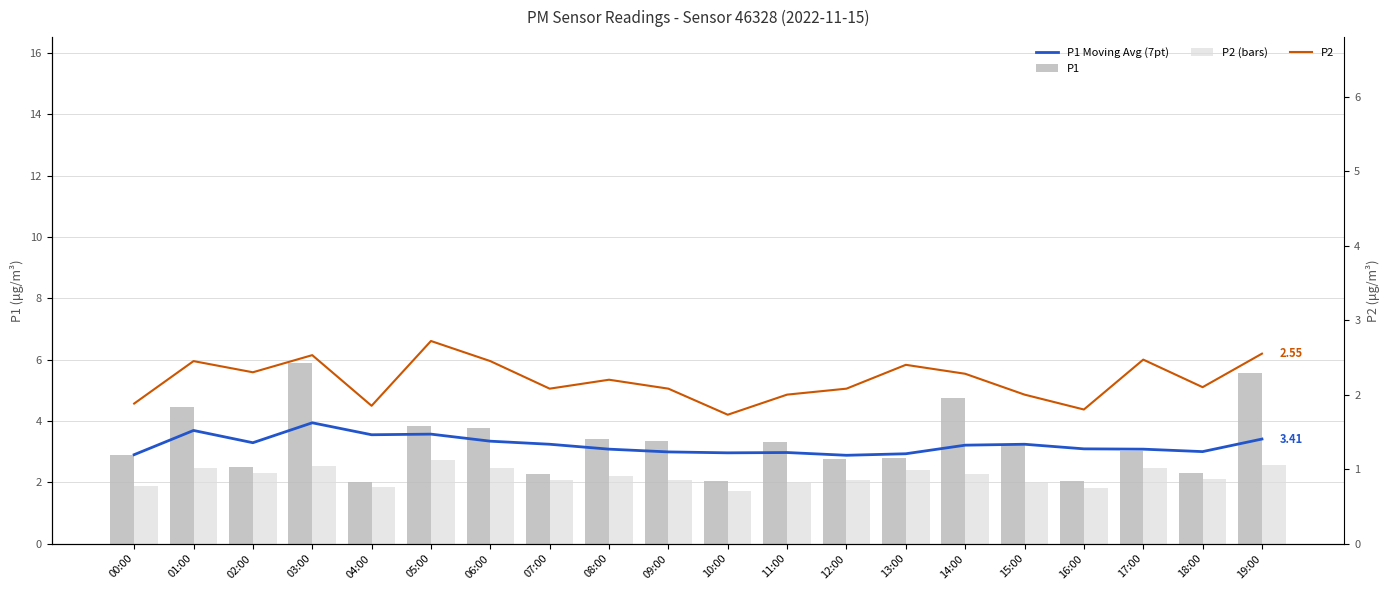

Where does the P2 series first go above 2?

01:00